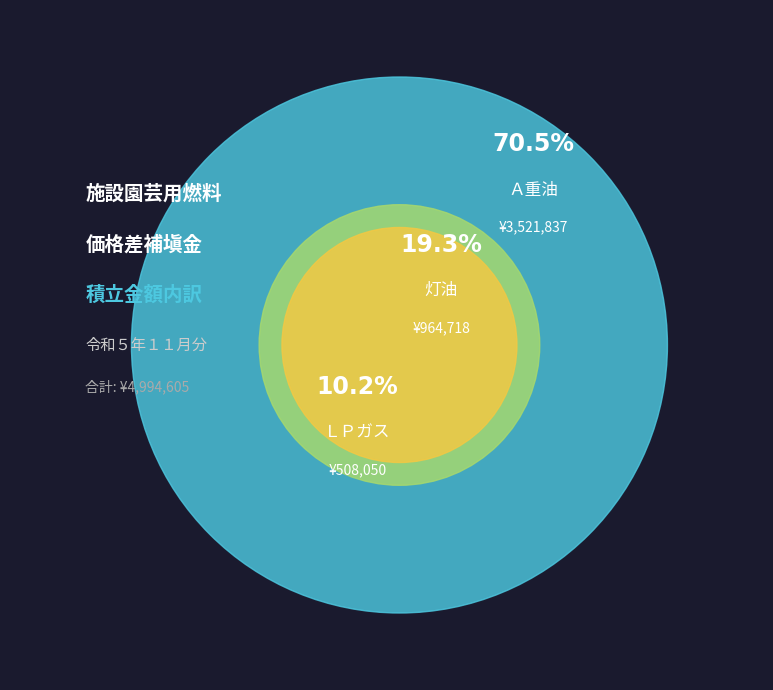

To the nearest percent, what is the combined percentage of 灯油 and Ａ重油?

90%